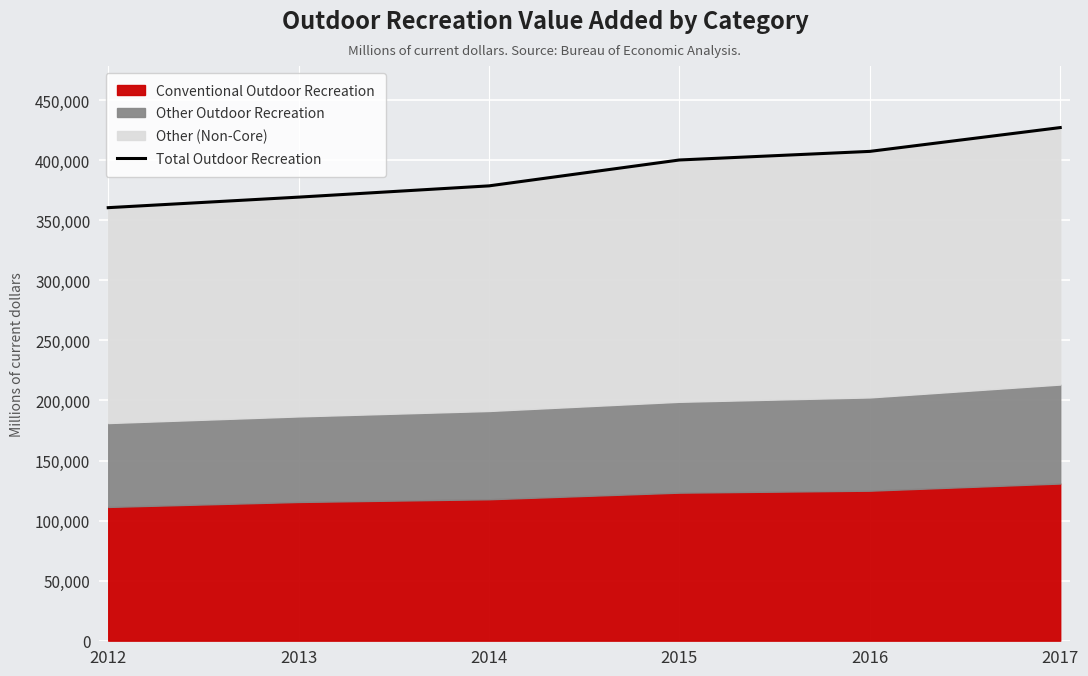

Where does the data first go above 400205?

2016